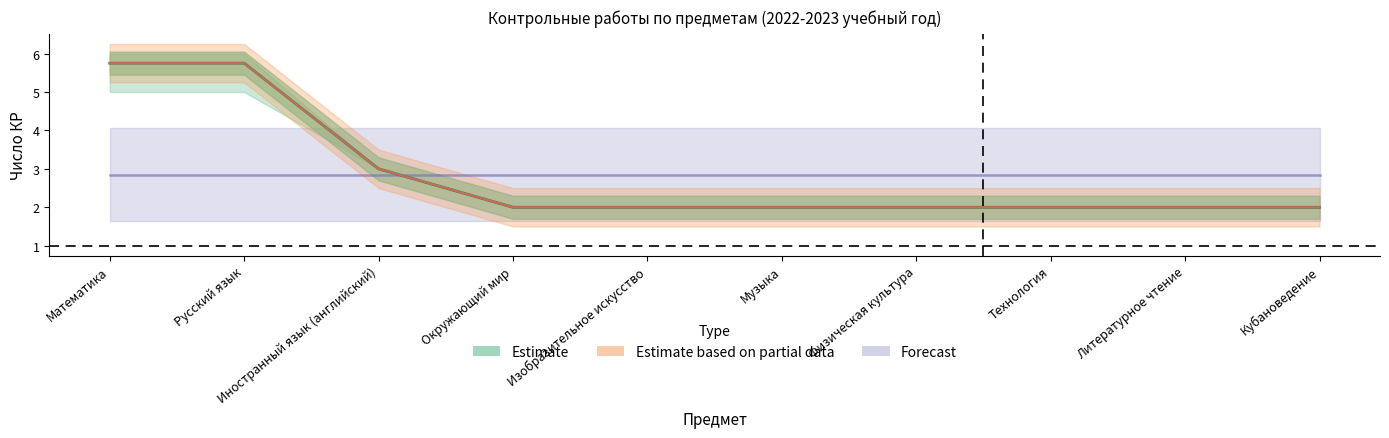

True or false: 3 А класс and 3 Б класс intersect in this chart.

False